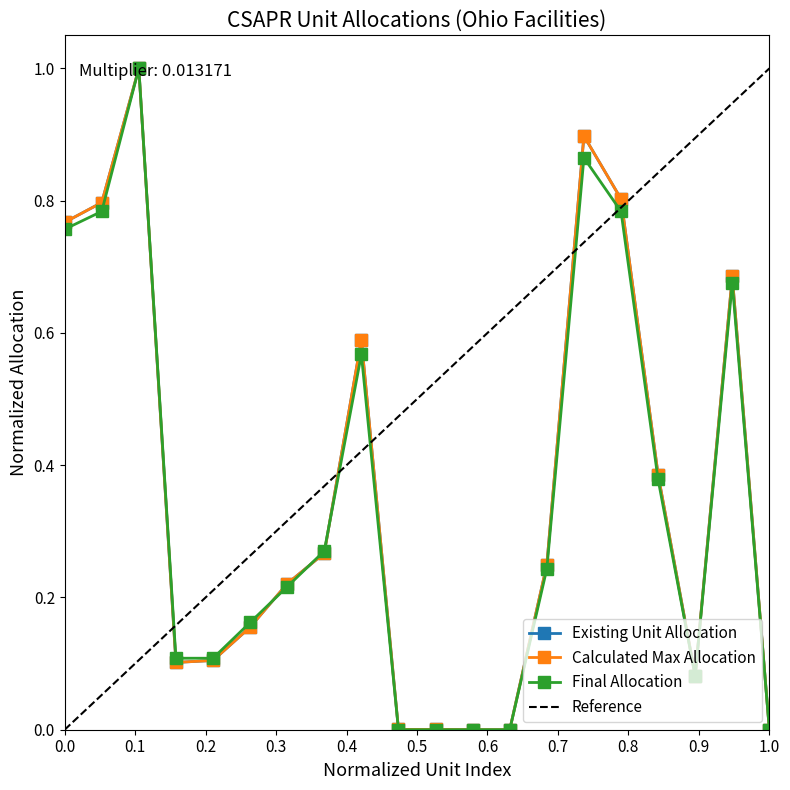

The Calculated Max Allocation series shows 0.9 at Beckjord-6. True or false?

False